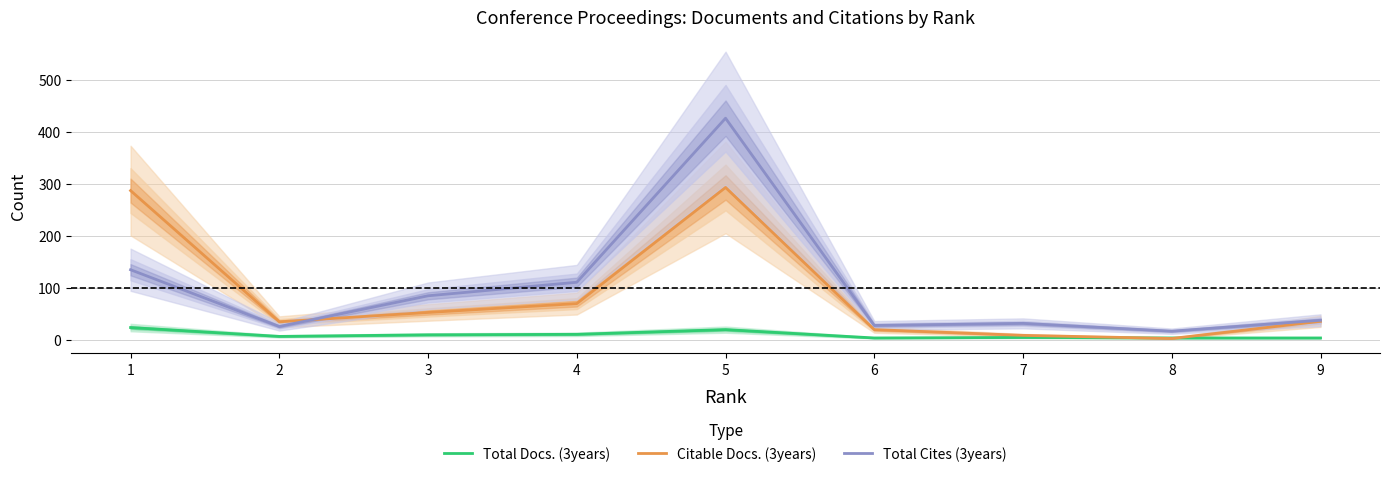

What is the difference between the second highest and minimum values in the Total Docs. (3years) series?

16